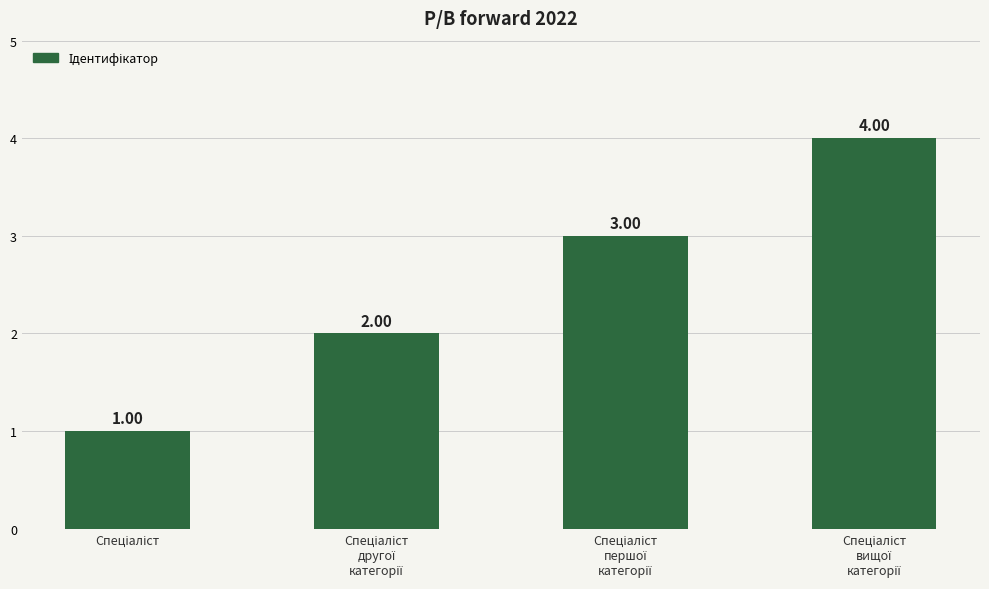

What is the sum of all values?

10